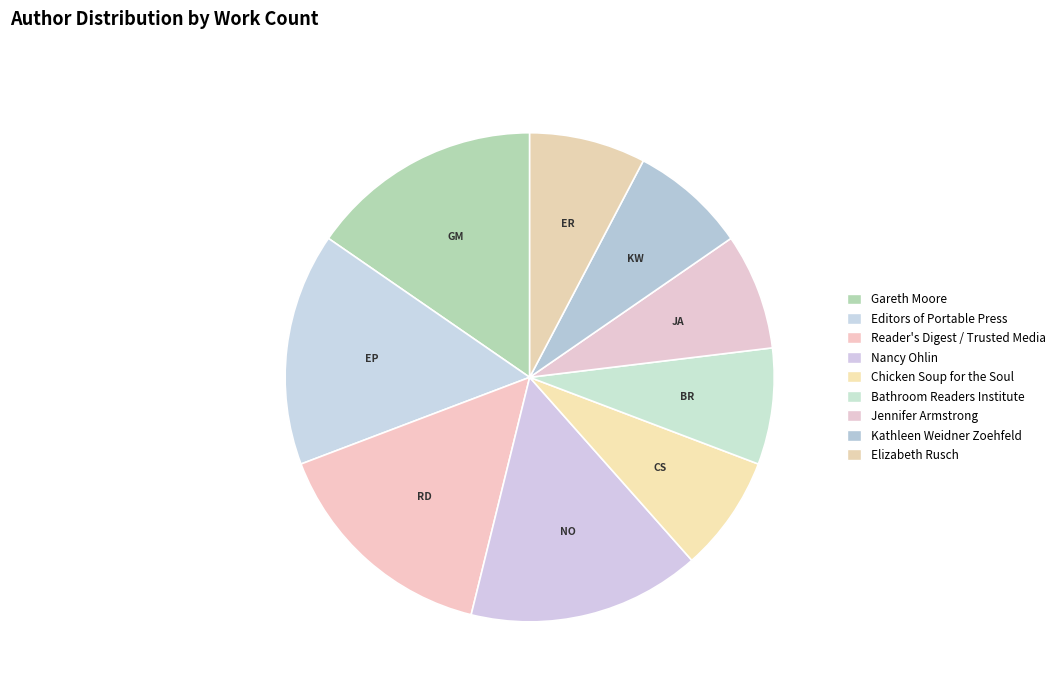

What is the change in value from Gareth Moore to Elizabeth Rusch?

-1